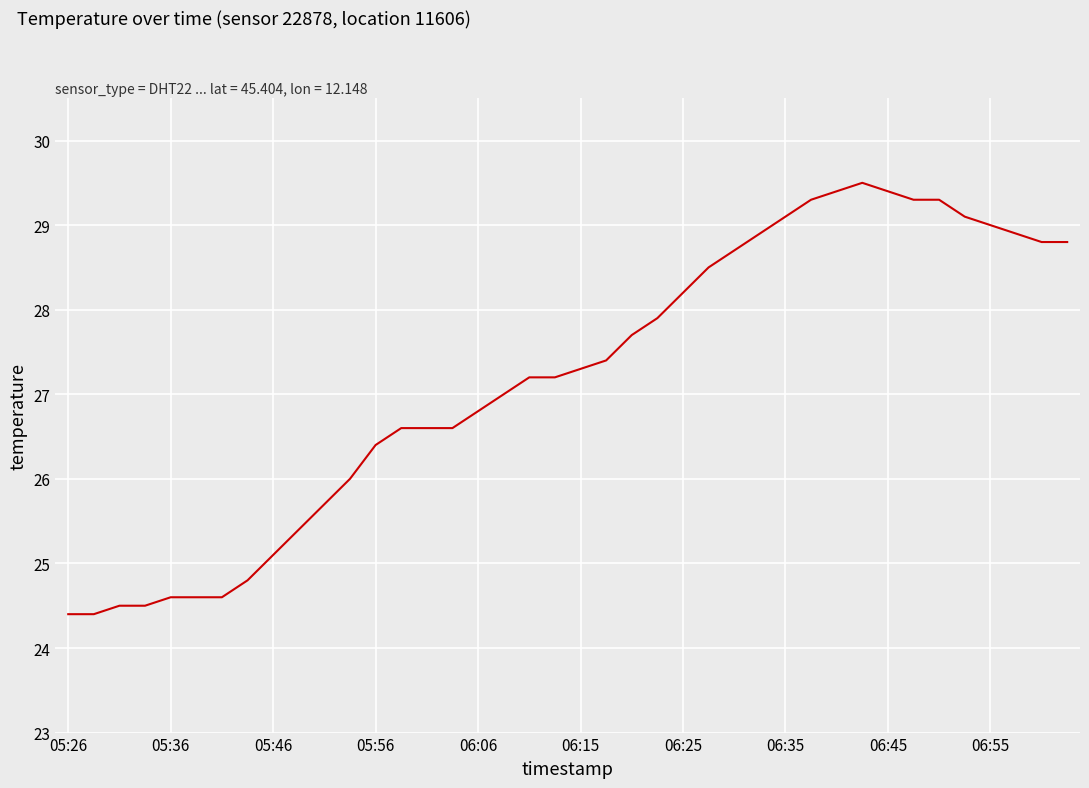

What is the difference between the maximum and minimum values?

5.1